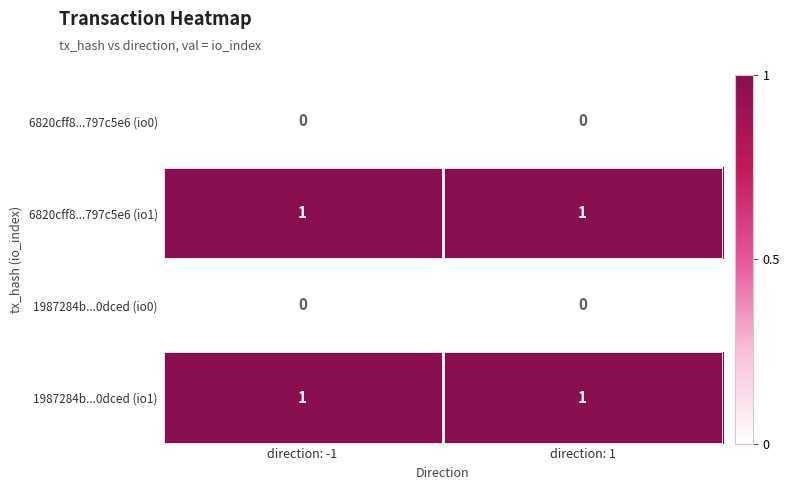

At how many categories does at least one series exceed 0?

2